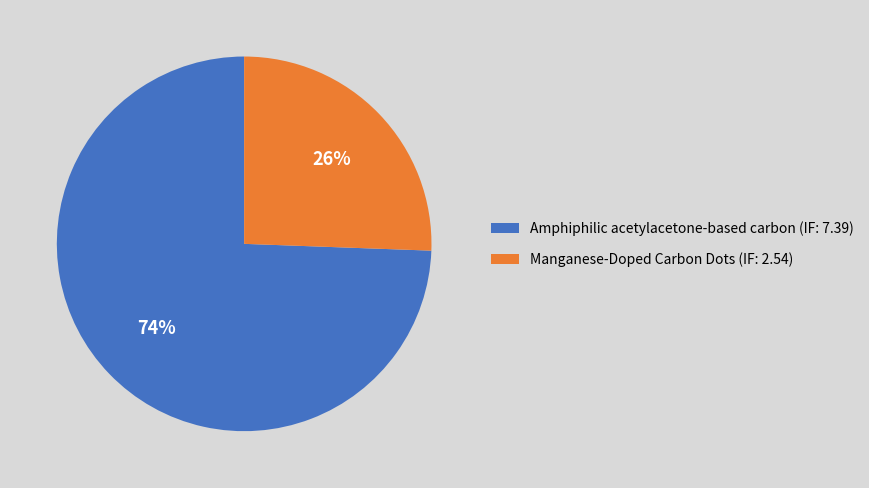

To the nearest percent, what is the average slice percentage?

50%